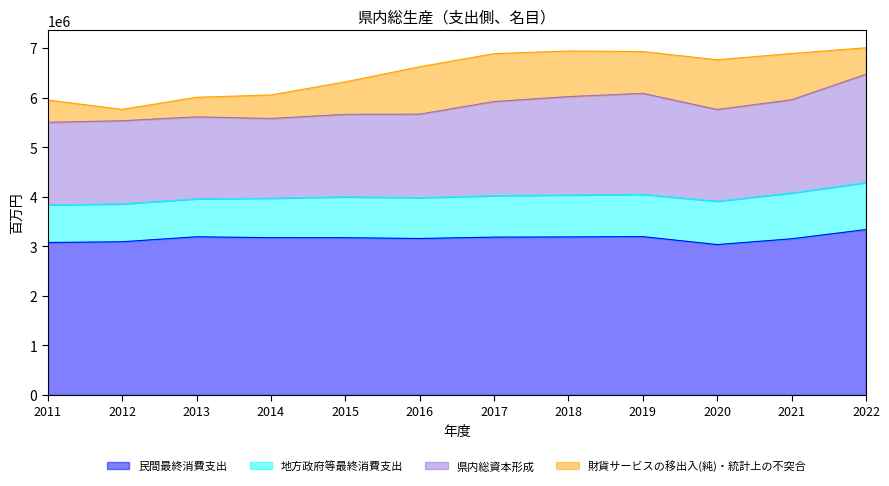

What is the value of the 財貨サービスの移出入(純)・統計上の不突合 point at the 10th from the left?

1003095